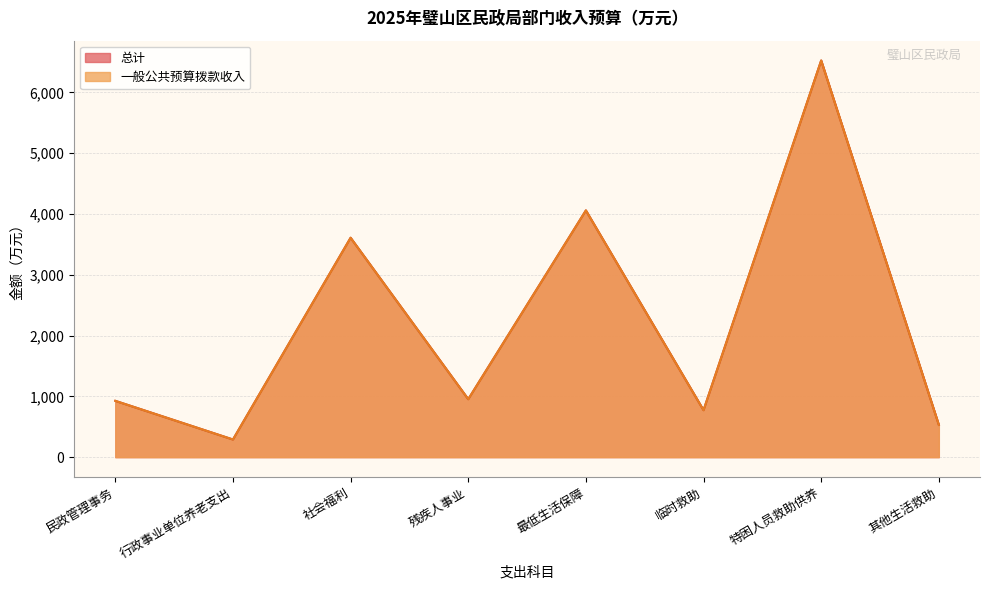

Where is 一般公共预算拨款收入 nearest to the value 3407?

社会福利